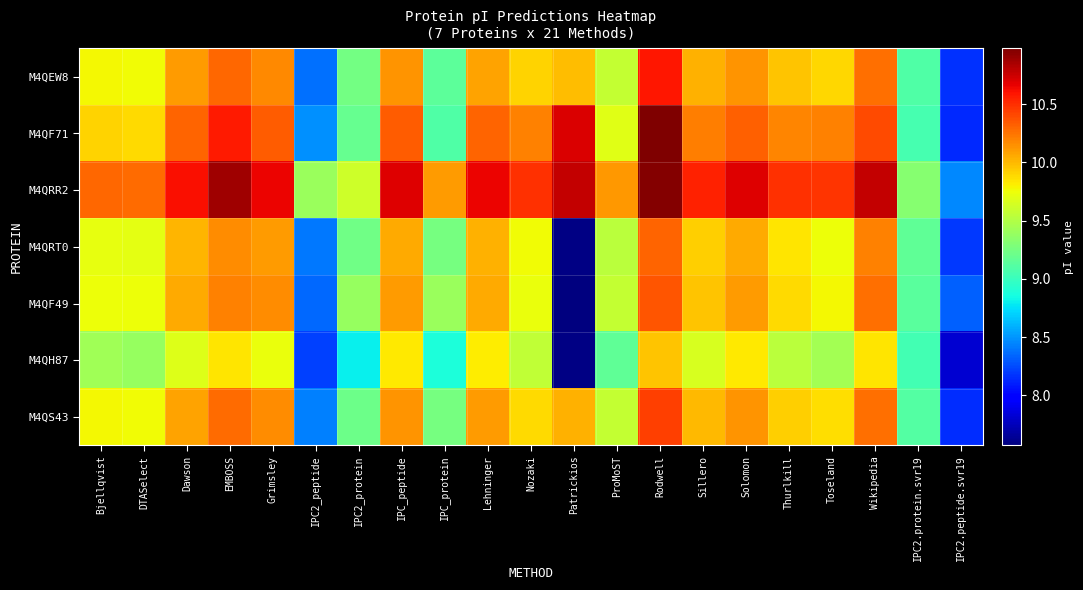

At which category is the sum across all series the highest?

Rodwell